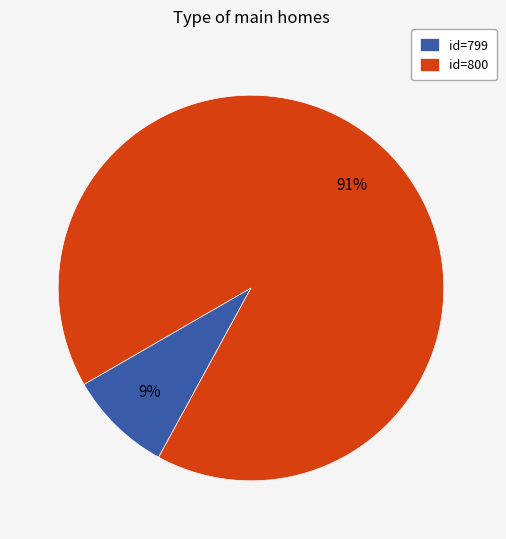

Is it true that id=800 is 78% of the pie?

False